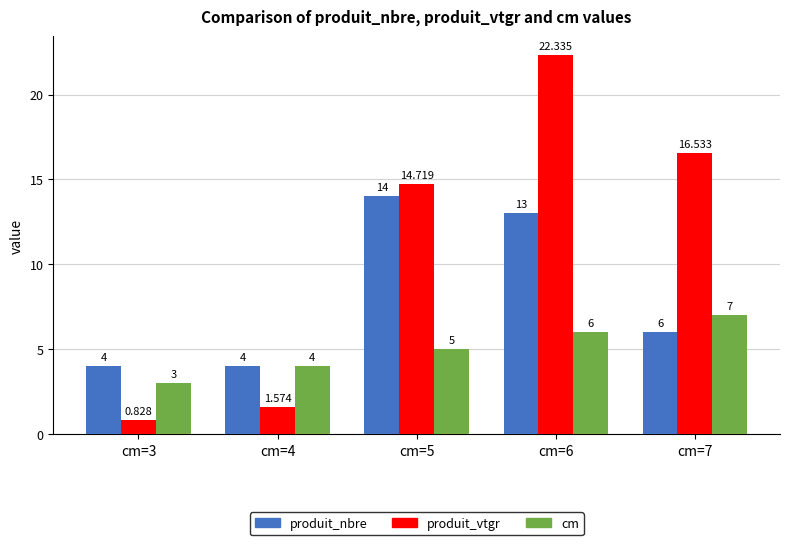

At cm=6, list the series in order from smallest to largest.

cm, produit_nbre, produit_vtgr